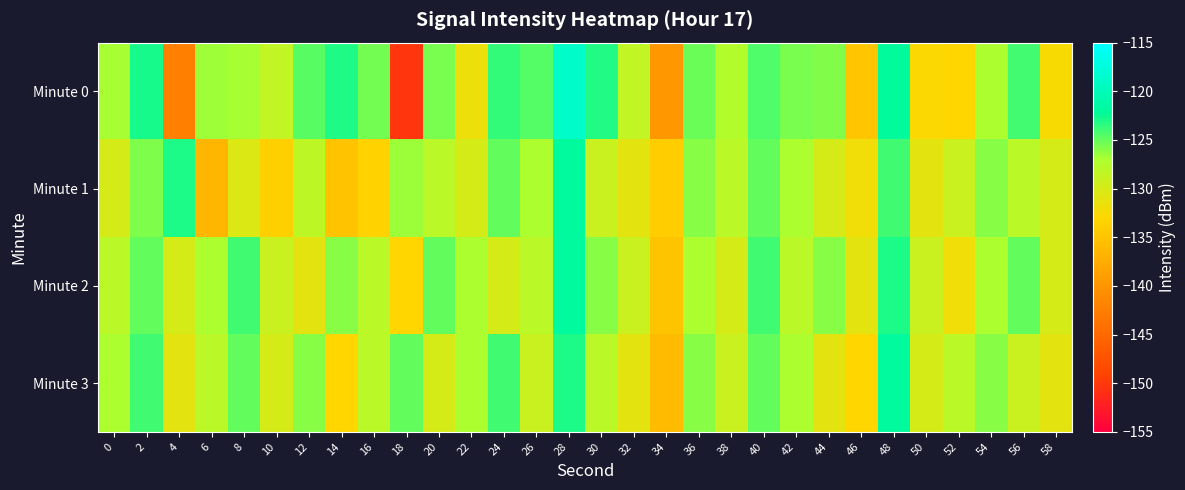

Rank the series by their maximum value, from highest to lowest.

Minute 0, Minute 1, Minute 2, Minute 3